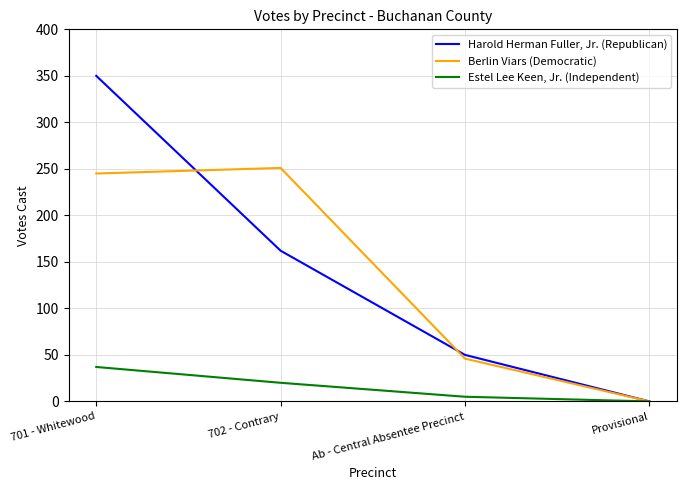

Which category has the highest value in the Berlin Viars (Democratic) series?

702 - Contrary